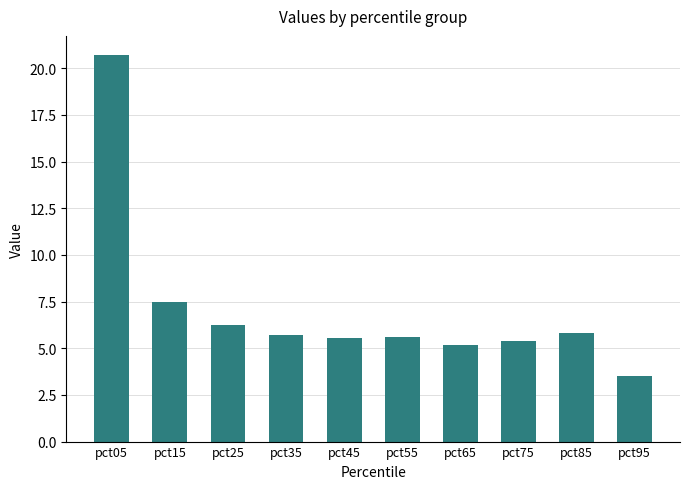

How many data points are above 5?

9